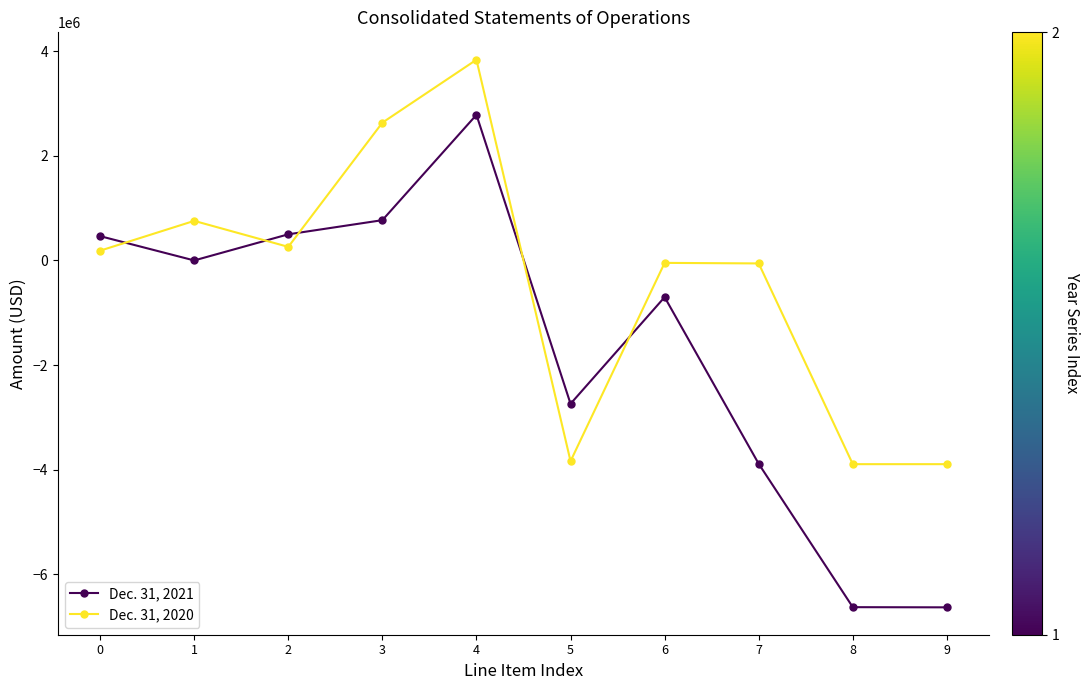

Between which two adjacent categories do Dec. 31, 2021 and Dec. 31, 2020 first intersect?

0 and 1